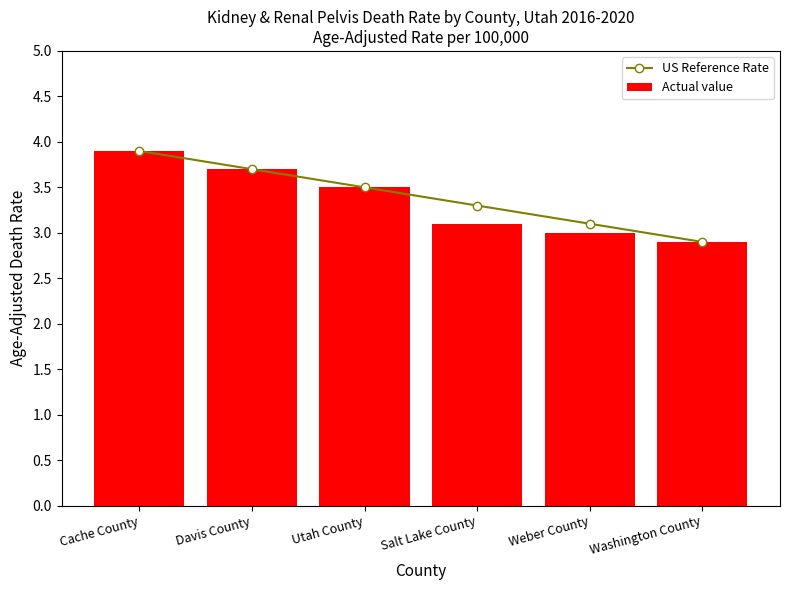

At Davis County, list the series in order from smallest to largest.

US Reference Rate, Actual value